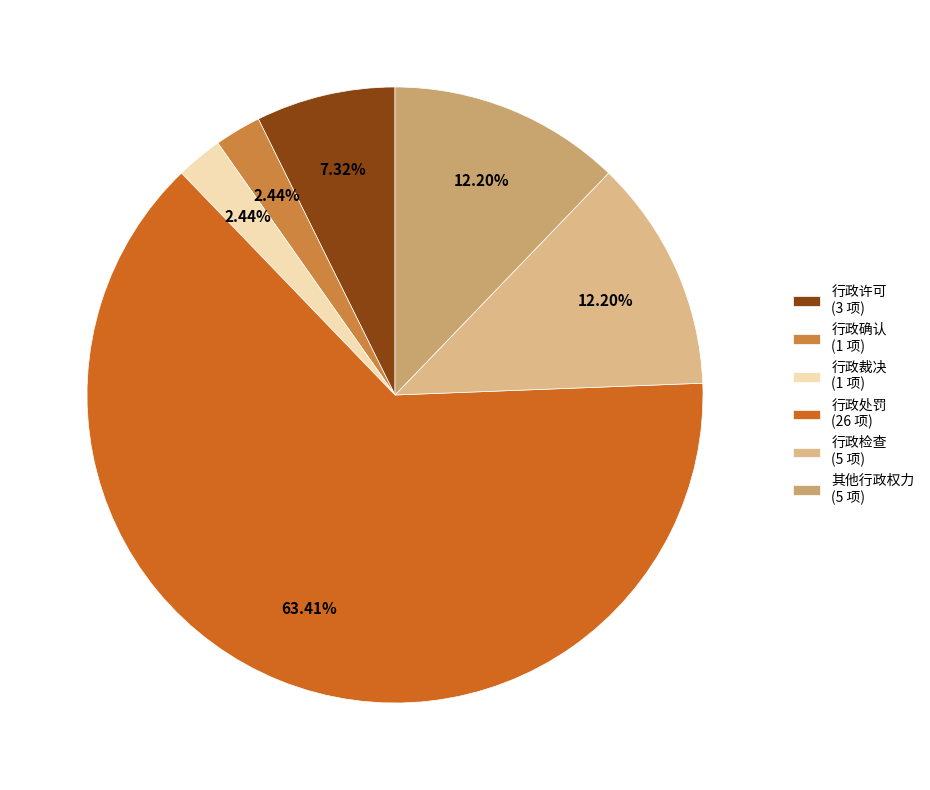

What is the largest slice in the pie chart?

行政处罚